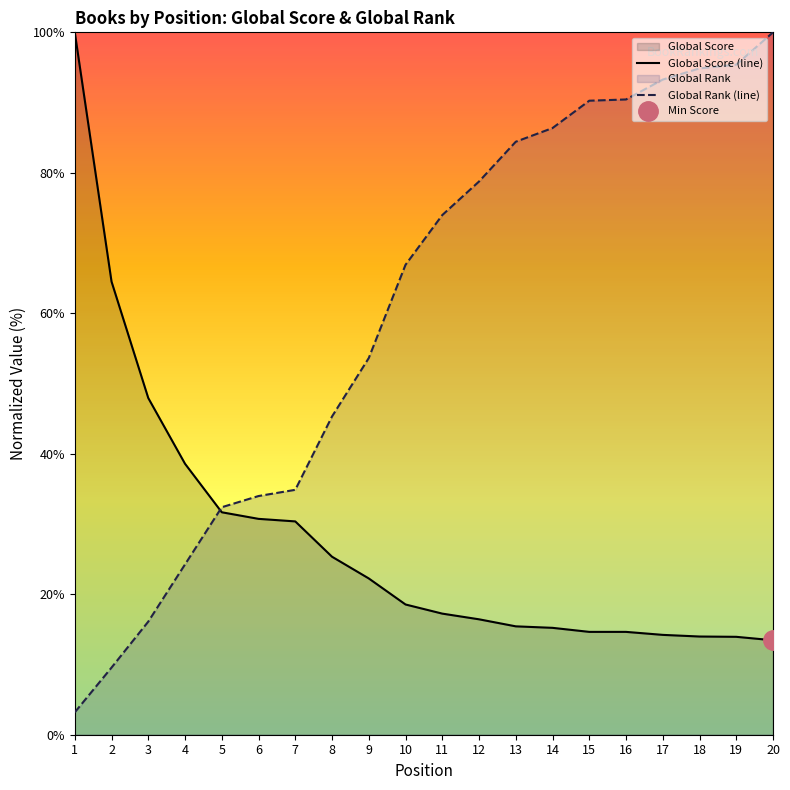

What is the value of the Global Rank (line) point at the 13th from the left?

84.4